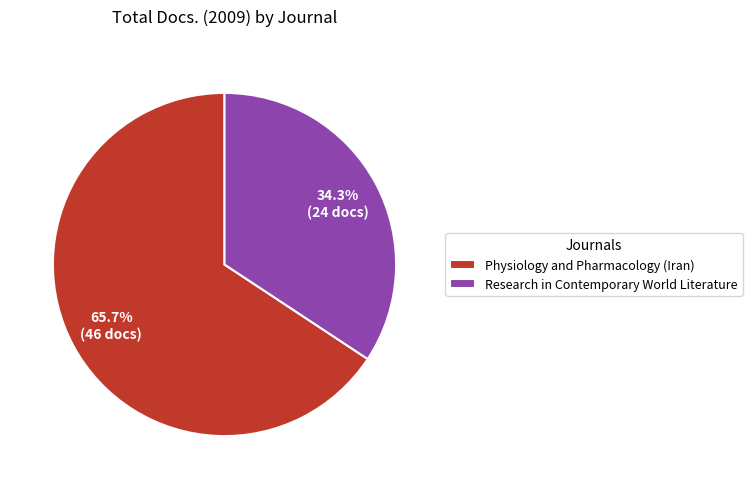

How many slices are in this pie chart?

2